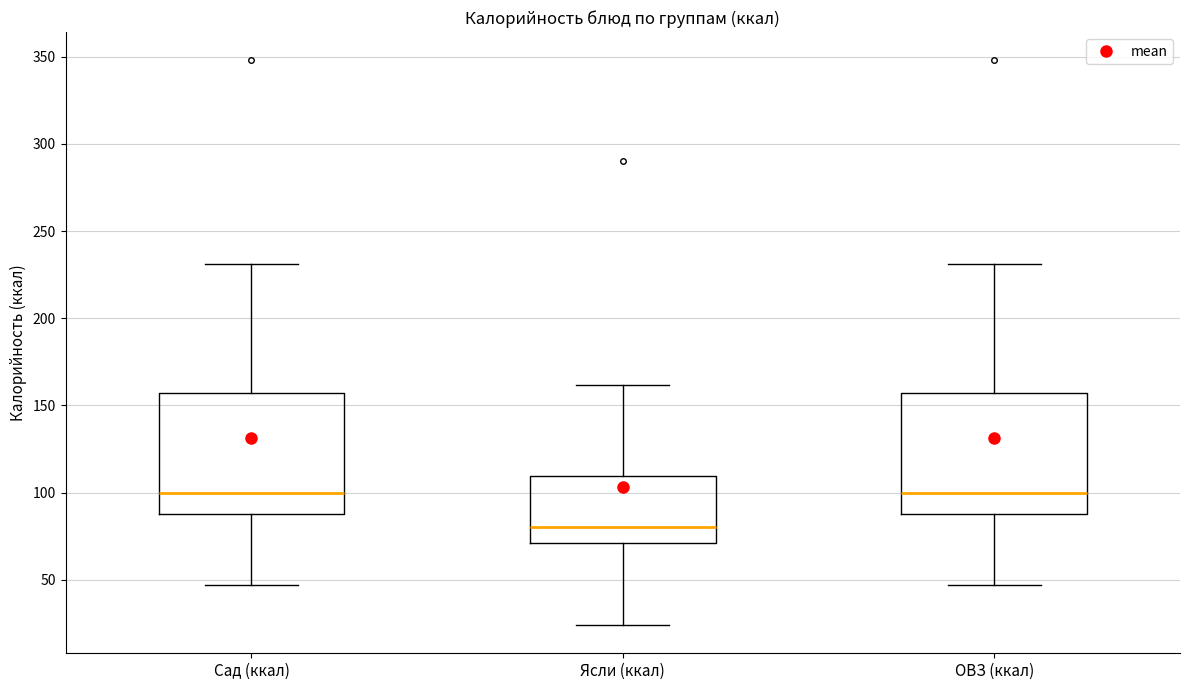

Where does the median line of the box for ОВЗ (ккал) sit on the y-axis? The values are not printed on the chart, so give them approximately, as read against the axis.

100